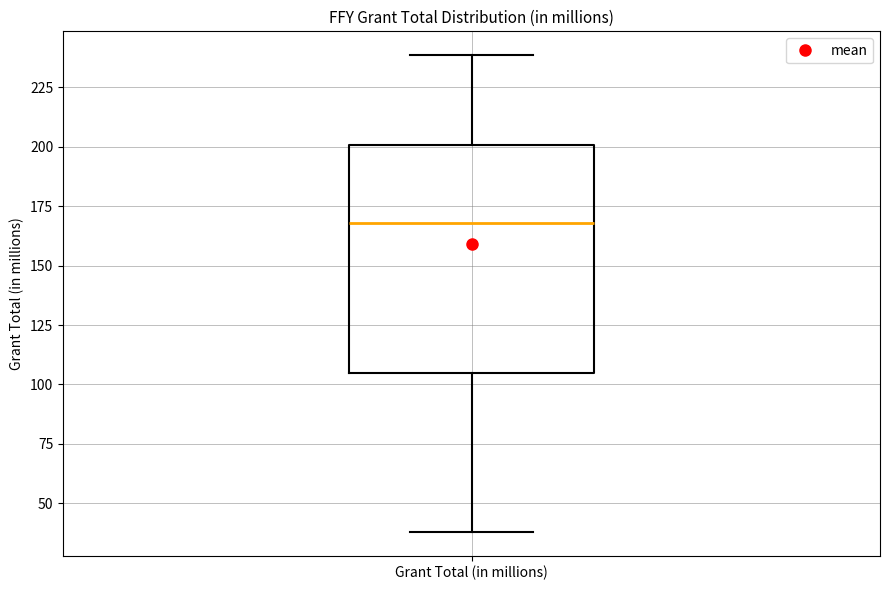

Where is the upper edge of the box for Grant Total (in millions) on the y-axis? The values are not printed on the chart, so give them approximately, as read against the axis.

200